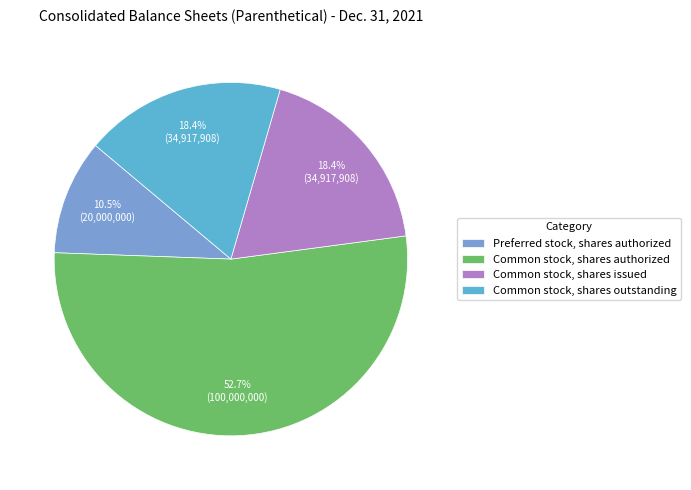

Count the number of slices in the pie.

4